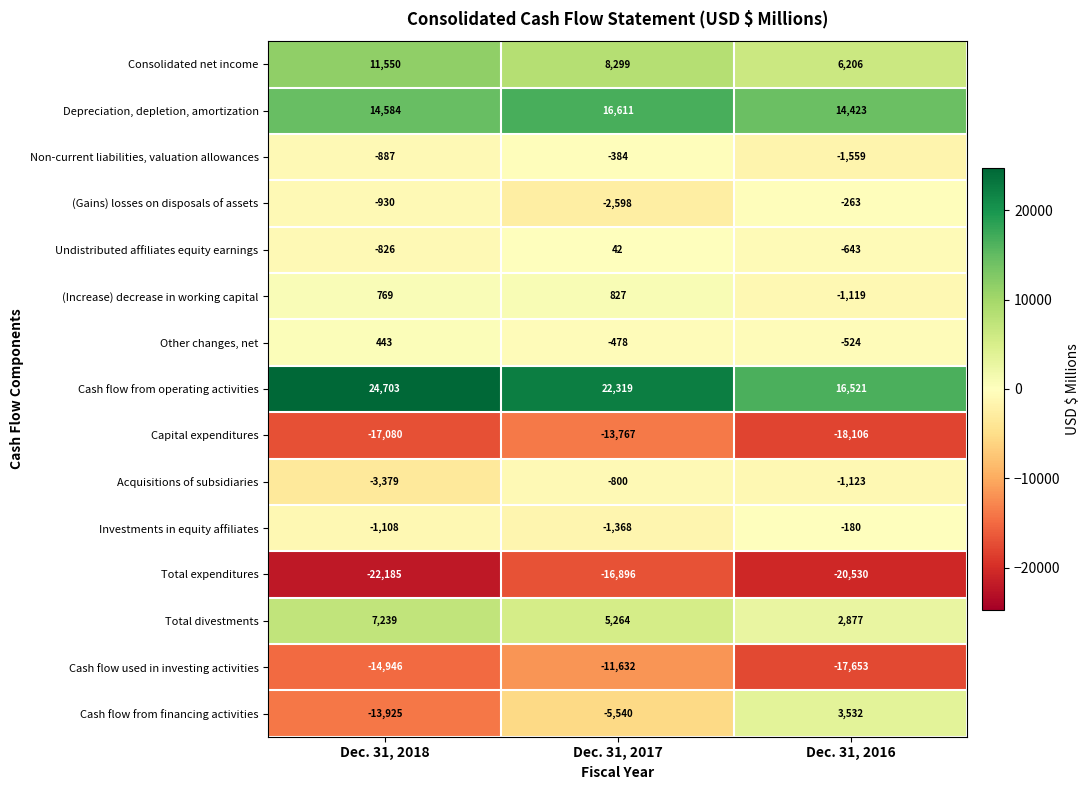

What is the spread (max minus min) of values at Dec. 31, 2016?

37051